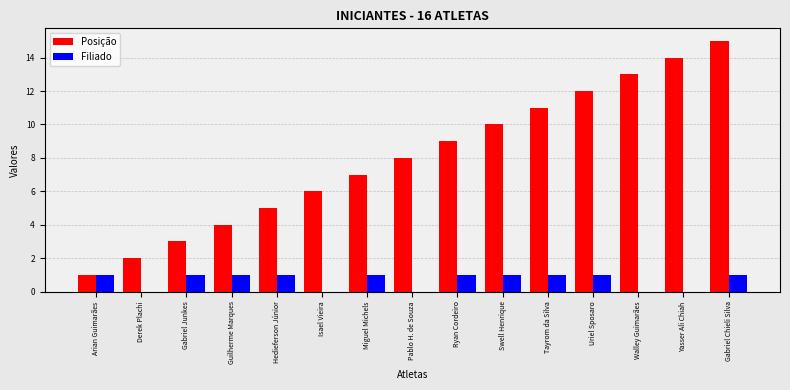

What are all the series names shown in the legend?

Posição, Filiado